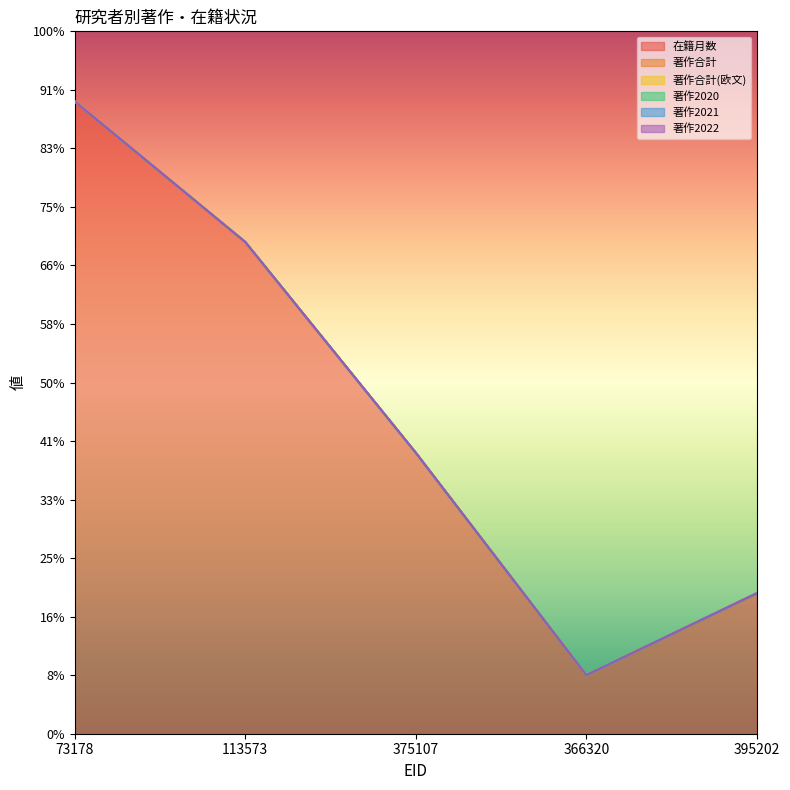

Which series changed the most between 73178 and 366320?

在籍月数